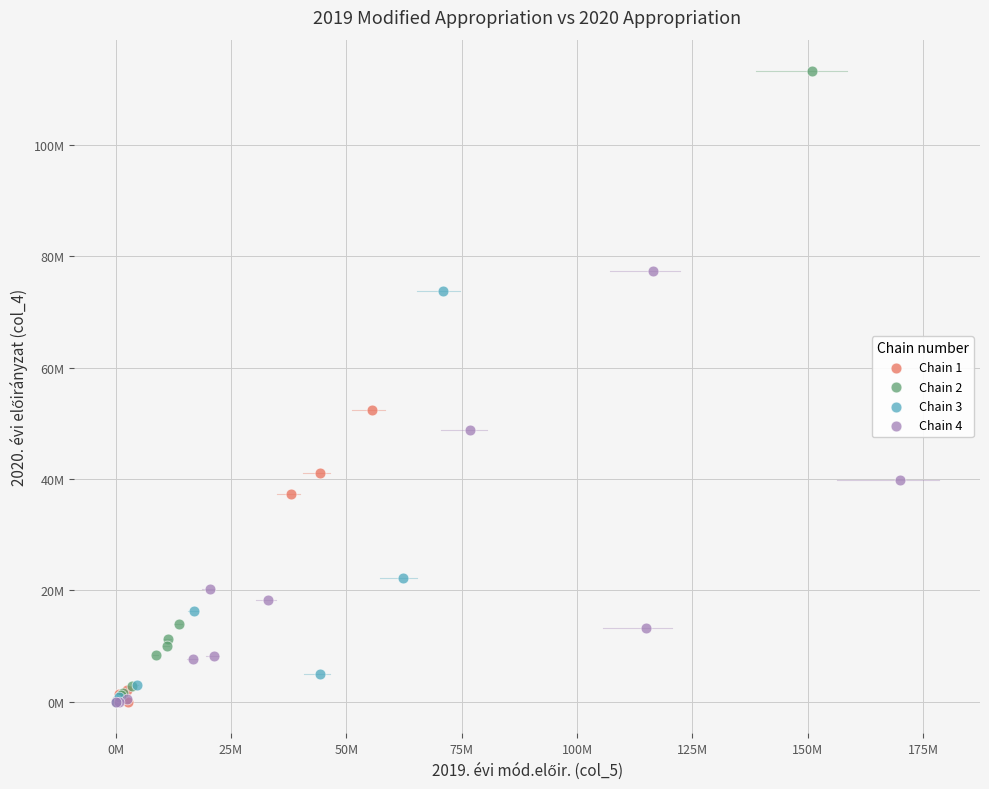

What are all the series names shown in the legend?

Chain 1, Chain 2, Chain 3, Chain 4